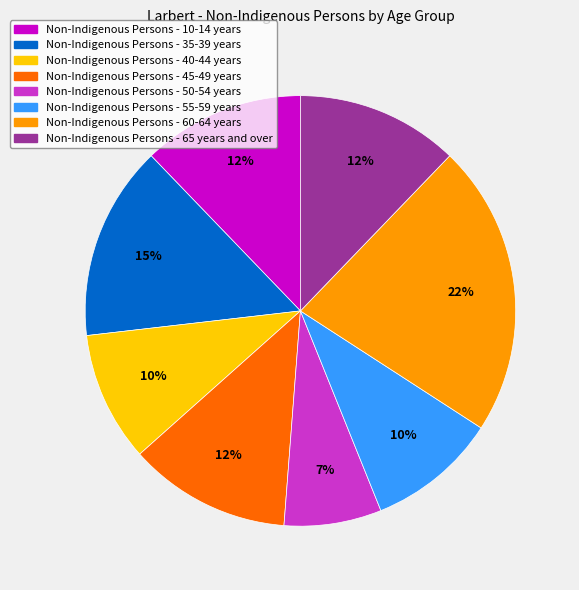

To the nearest percent, what is the average slice percentage?

12%